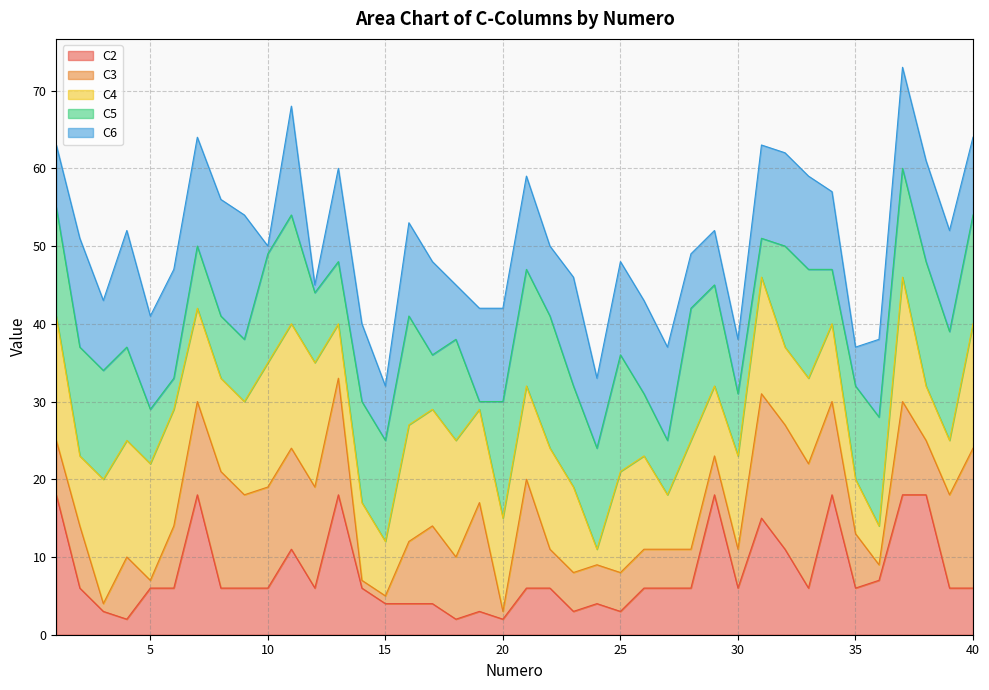

In C5, how many points are lower than both neighbors (excluding endpoints)?

7